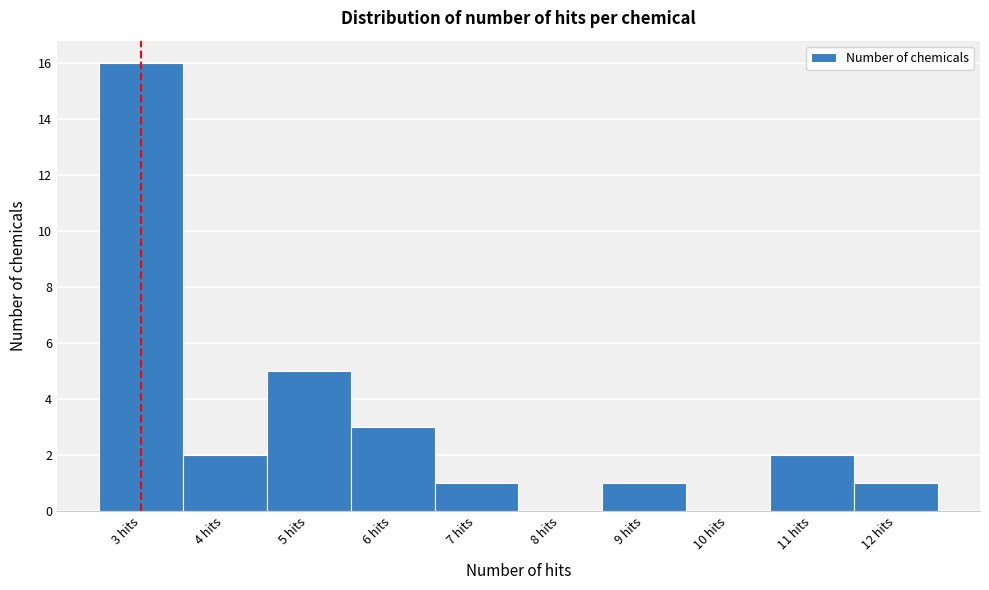

Over which range of the x-axis is the bar tallest?

2.5 to 3.5